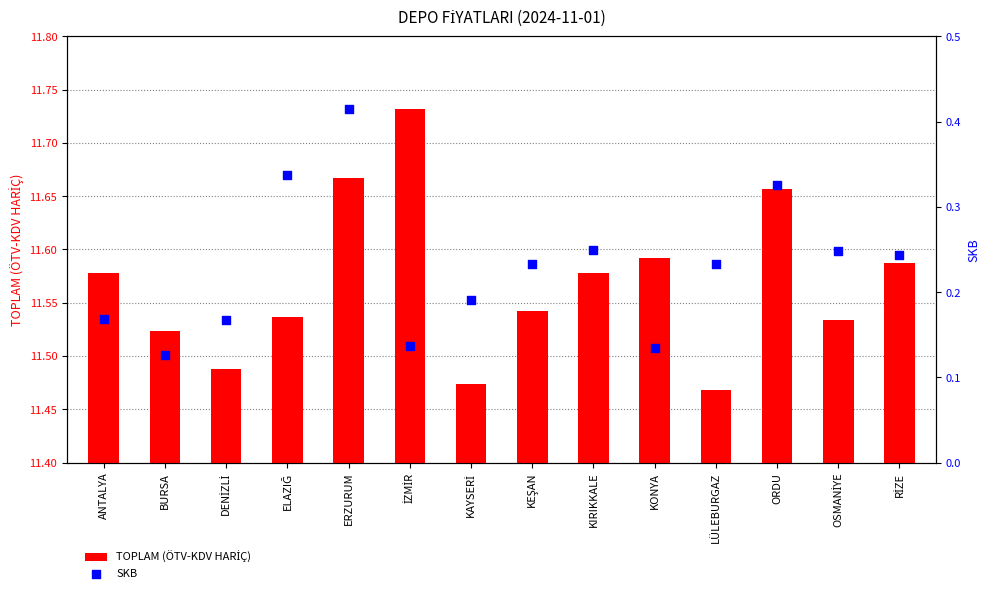

What are all the series names shown in the legend?

TOPLAM (ÖTV-KDV HARİÇ), SKB